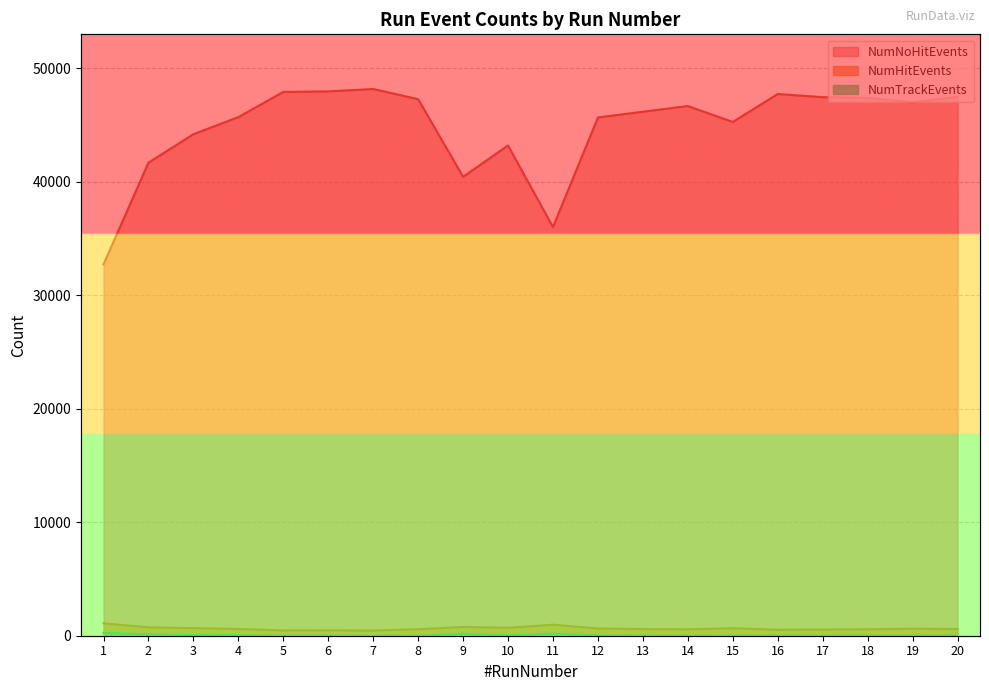

Does the chart have visible grid lines?

Yes